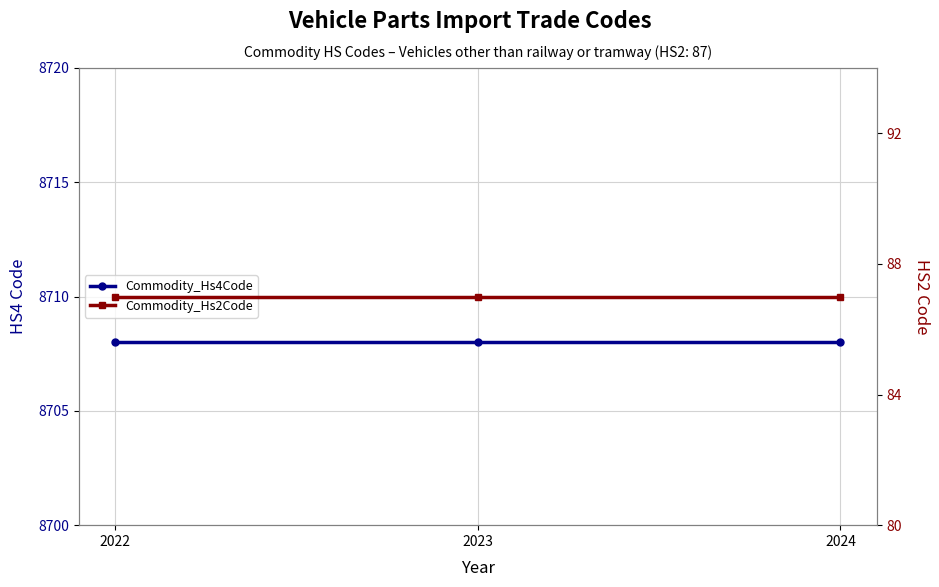

The Commodity_Hs2Code series shows 87 at 2022. True or false?

True